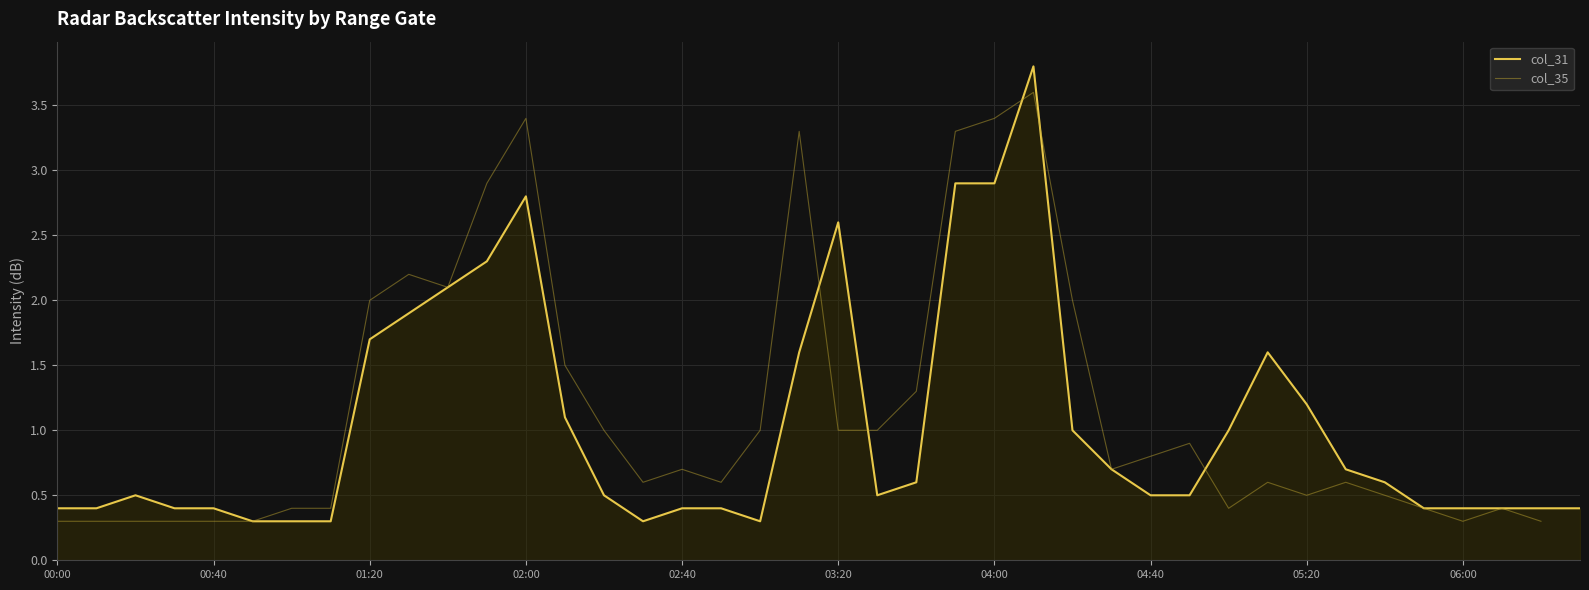

The col_31 series shows 1.7 at 01:20. True or false?

True